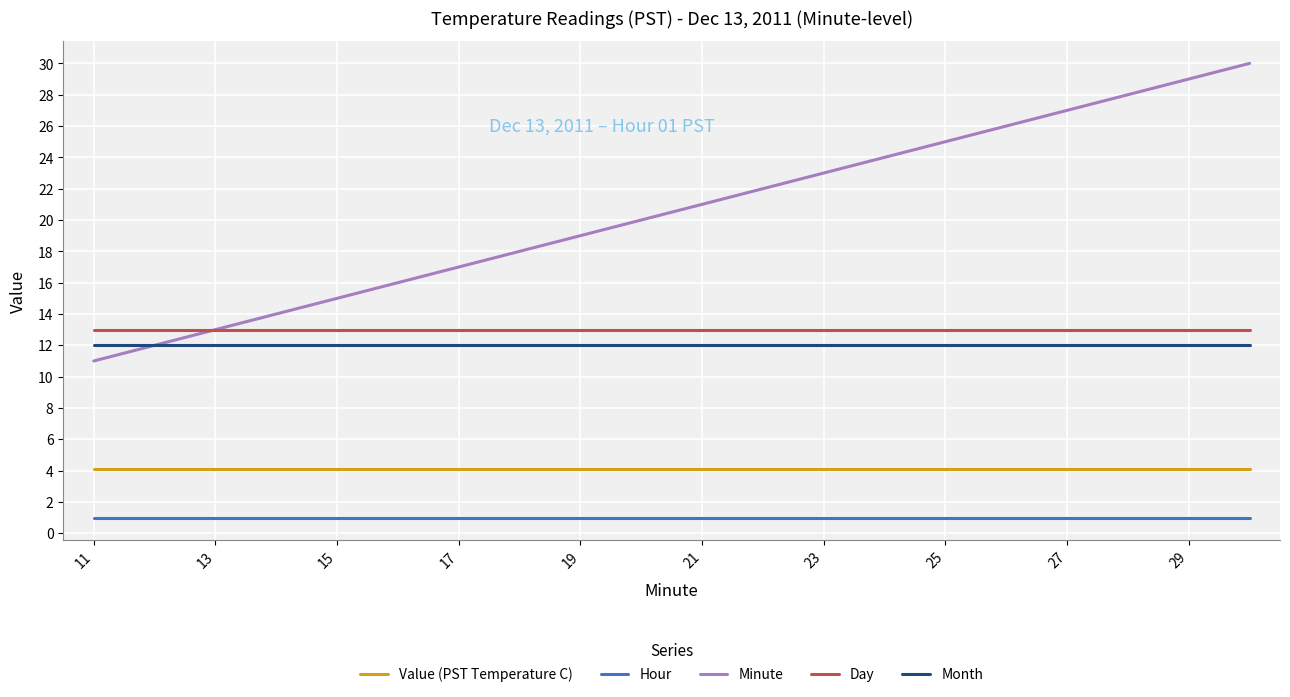

Is this an area chart (filled region under the line)?

No